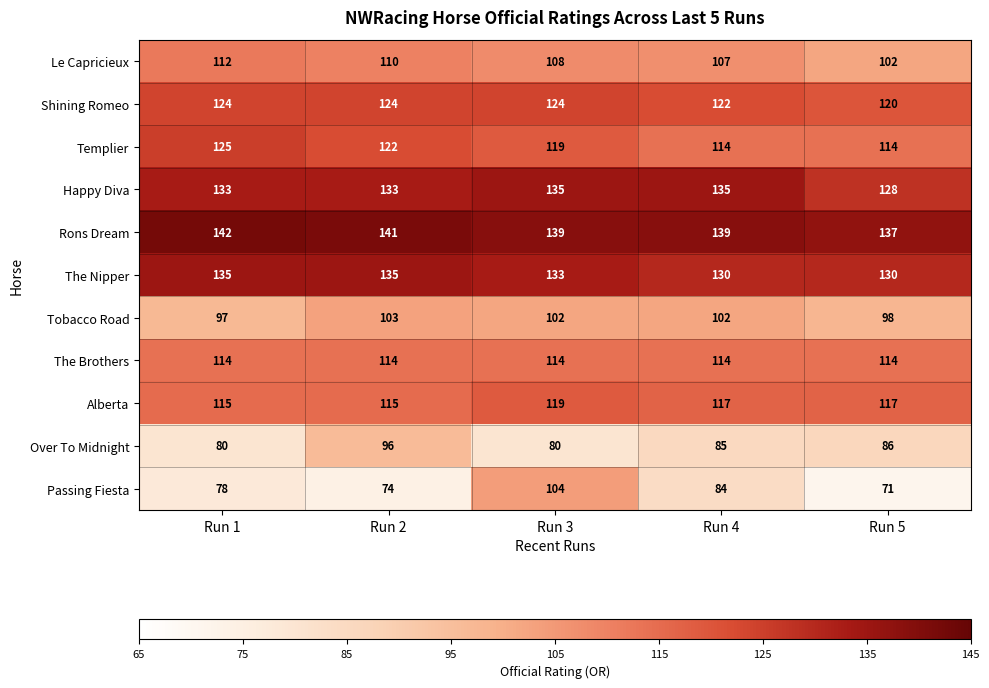

How many data points does each series have?

5